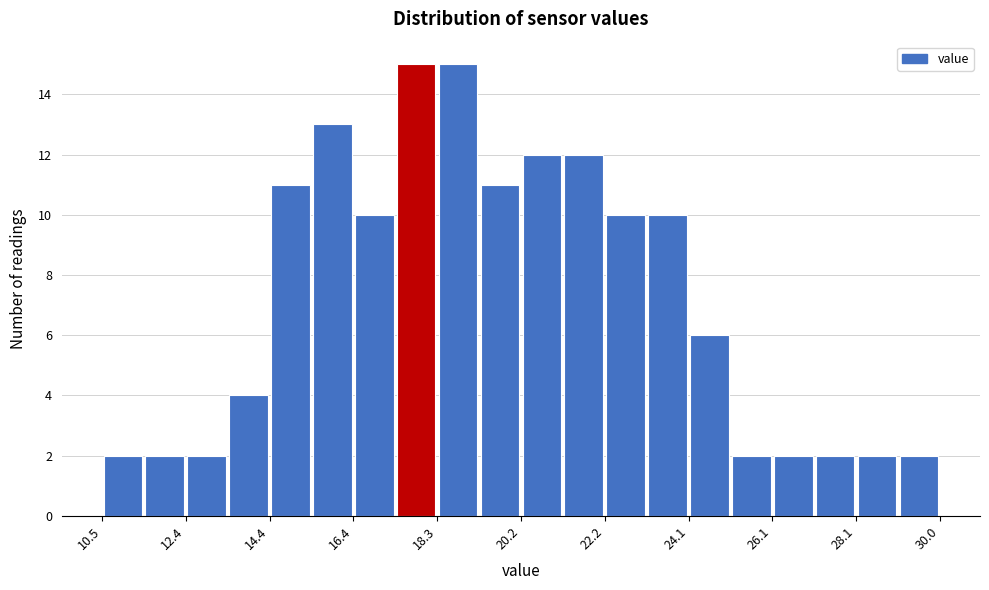

Reading left to right, transcribe this chart: for each bar, give the range it covers on the x-axis and its height. Neither the bar edges nor the heights are printed on the chart, so give them approximately, as read against the axes.

10.6 to 11.4: 2
11.4 to 12.4: 2
12.4 to 13.4: 2
13.4 to 14.4: 4
14.4 to 15.4: 11
15.4 to 16.4: 13
16.4 to 17.4: 10
17.4 to 18.4: 15
18.4 to 19.2: 15
19.2 to 20.2: 11
20.2 to 21.2: 12
21.2 to 22.2: 12
22.2 to 23.2: 10
23.2 to 24.2: 10
24.2 to 25.2: 6
25.2 to 26.2: 2
26.2 to 27.0: 2
27.0 to 28.0: 2
28.0 to 29.0: 2
29.0 to 30.0: 2